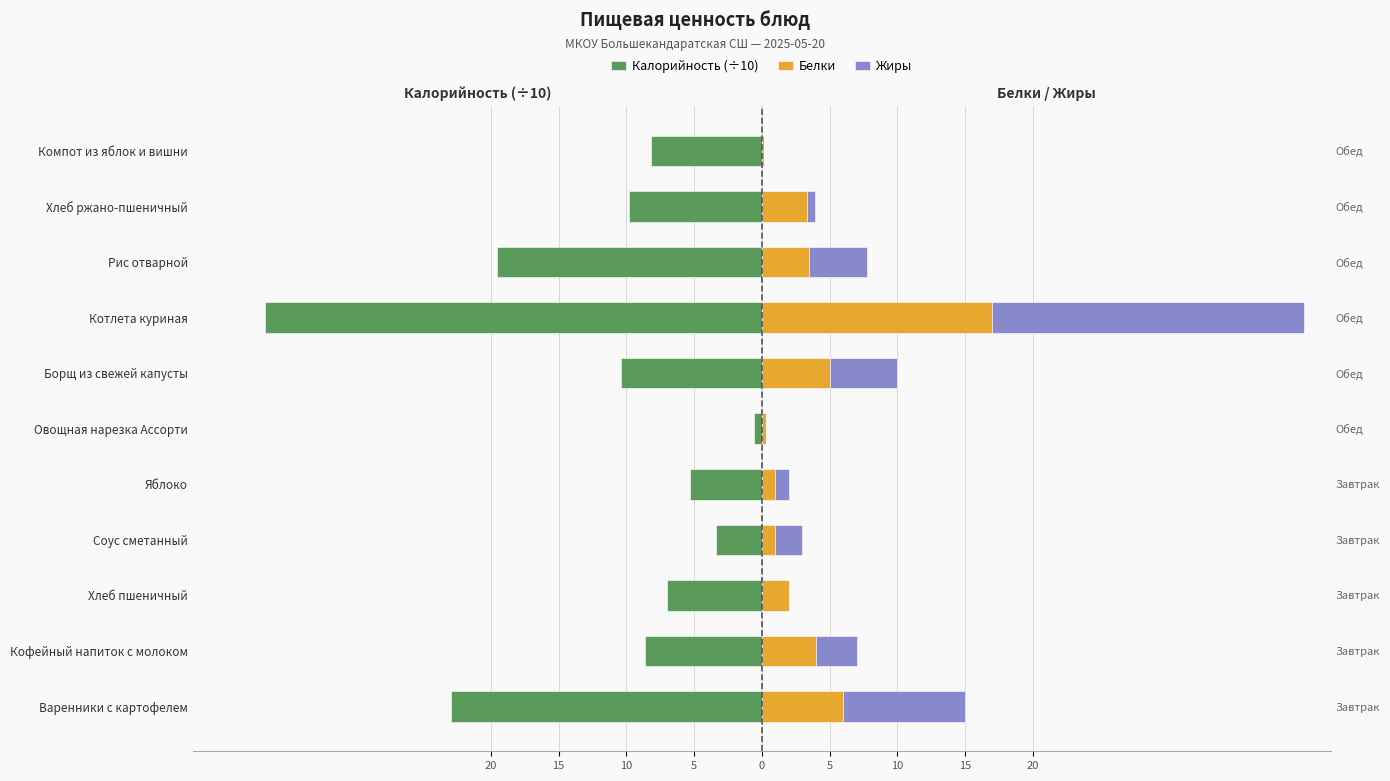

The value of Жиры at Борщ из свежей капусты is 1.9. True or false?

False